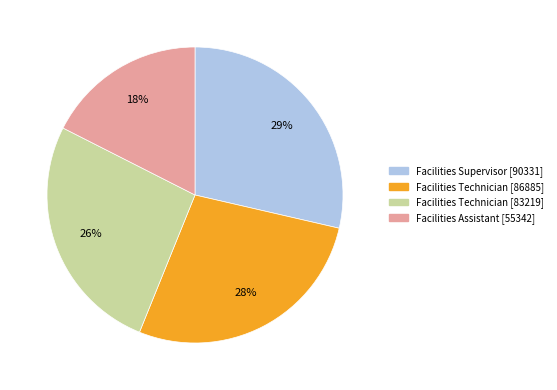

Does any single category account for the majority?

No